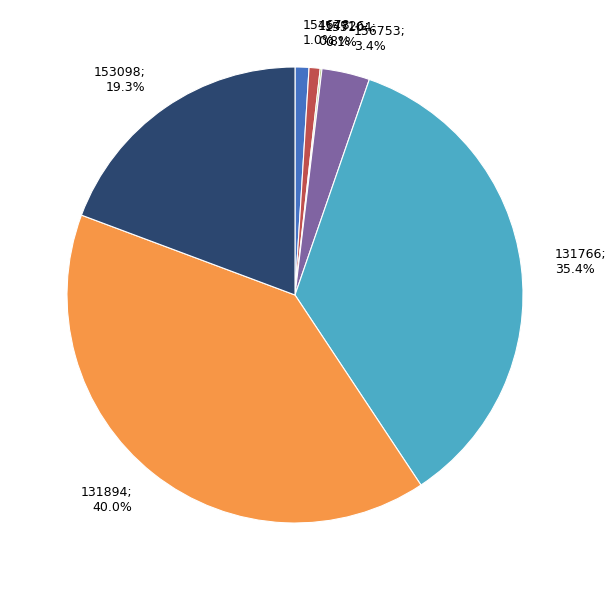

Does any single category account for the majority?

No